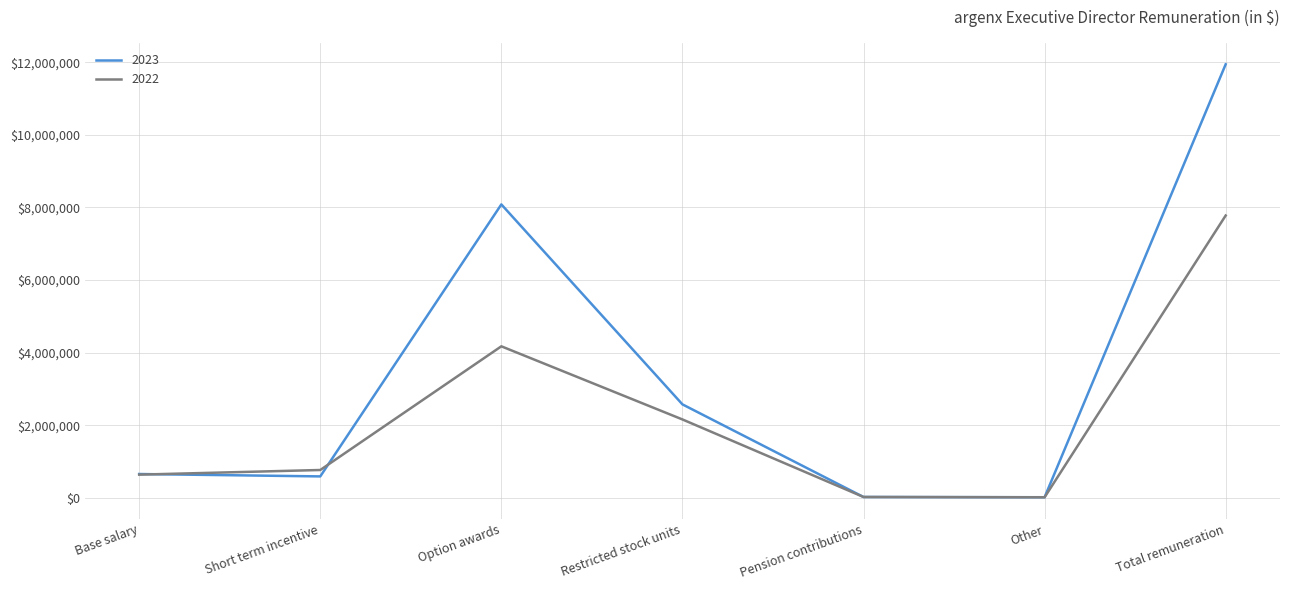

What is the maximum value shown in the chart?

11944835